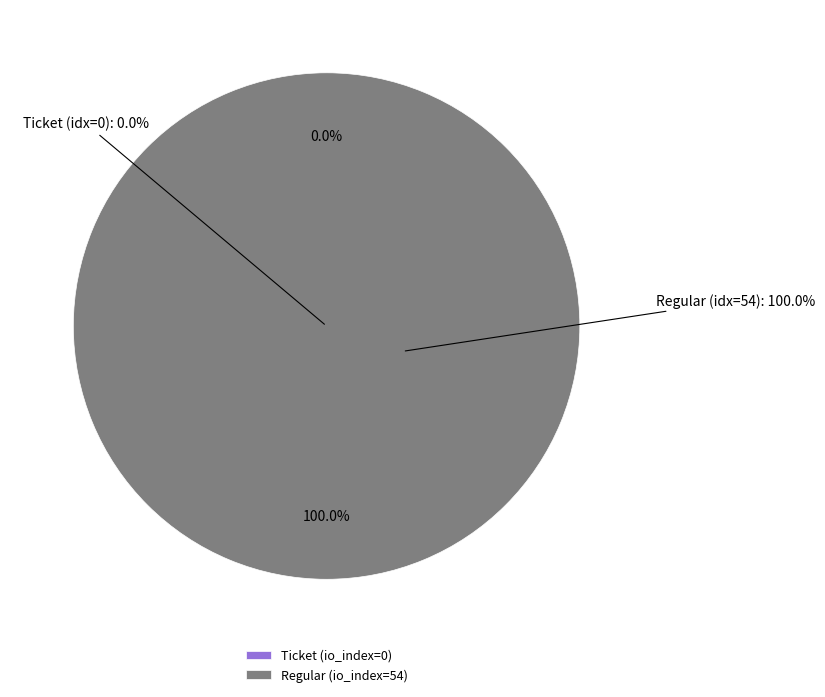

To the nearest percent, what is the combined percentage of Regular (io_index=54) and Ticket (io_index=0)?

100%